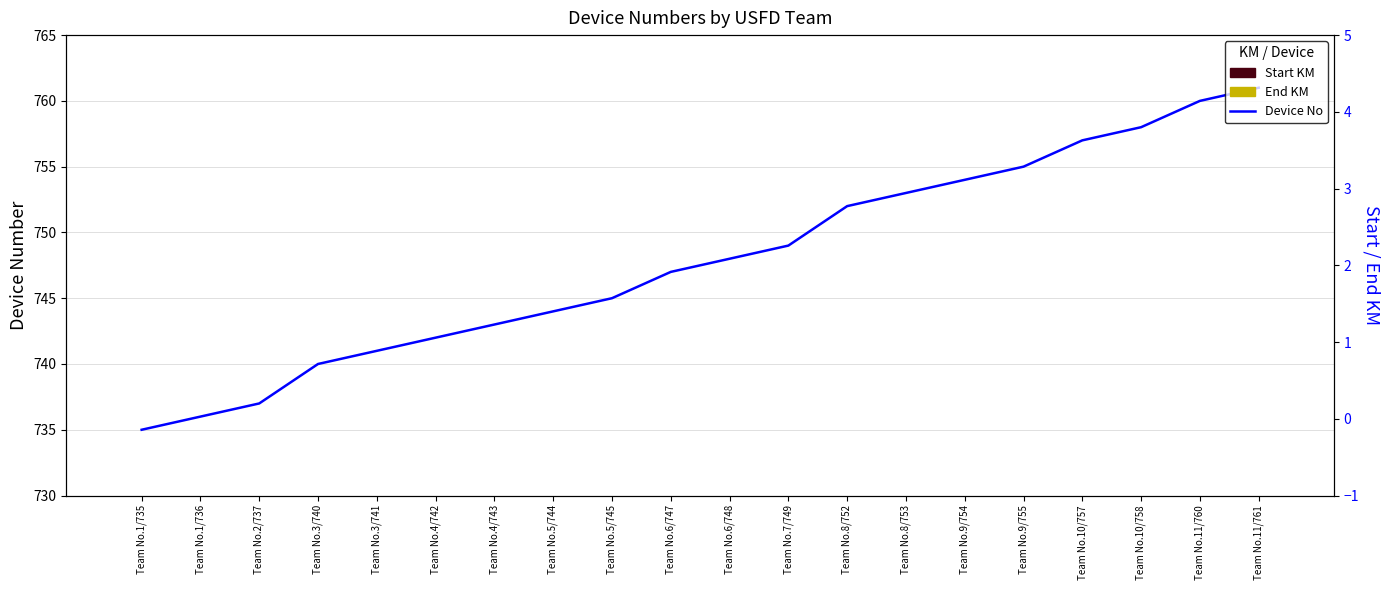

At which category is the sum across all series the highest?

Team No.11/761